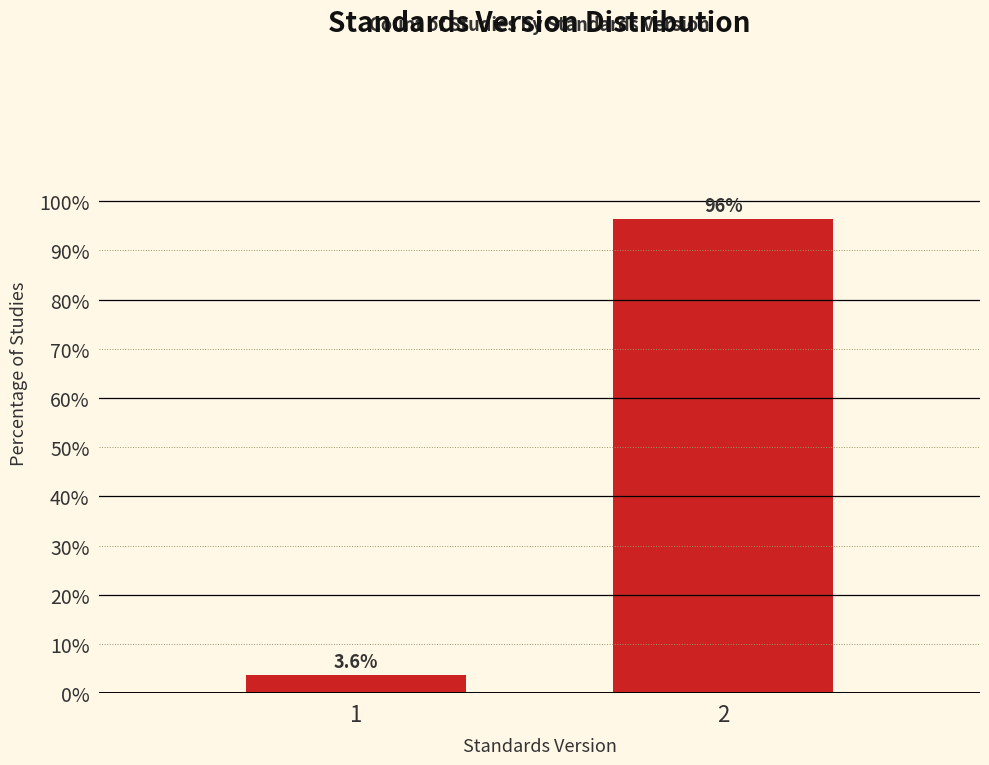

Reading right to left, what are all the values shown in this chart?

96.4	3.6